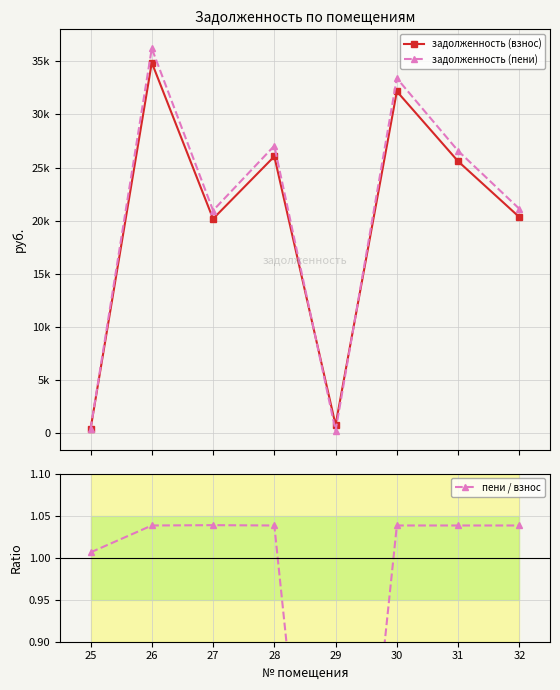

The задолженность (пени) series shows 28594.5 at 32. True or false?

False